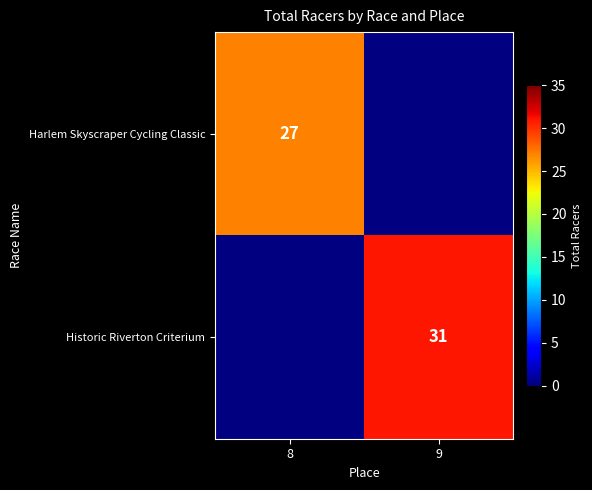

Is it true that Historic Riverton Criterium equals 31 at 9?

True